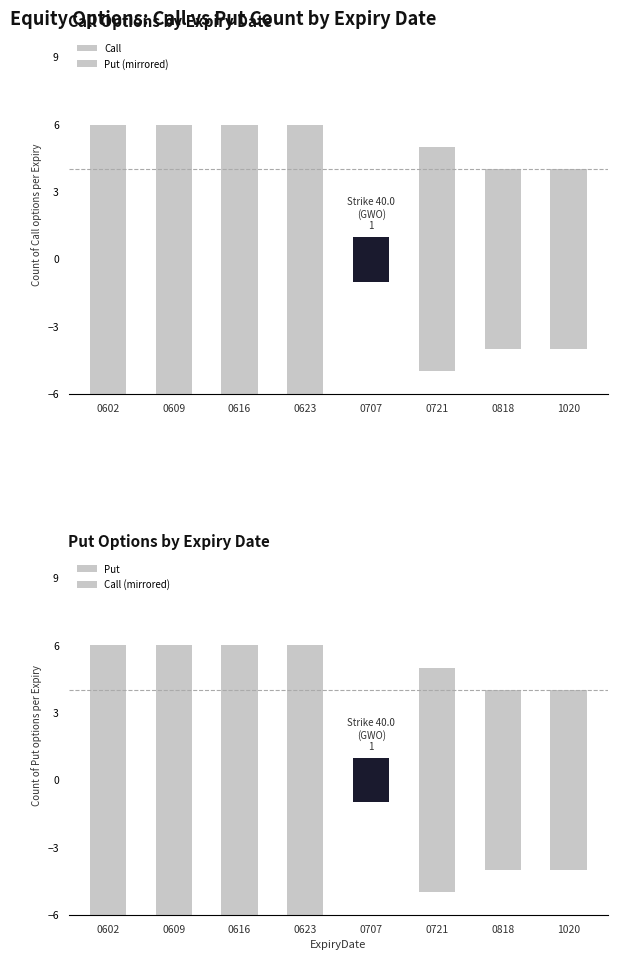

What is the sum of all Call (mirrored) values?

-38